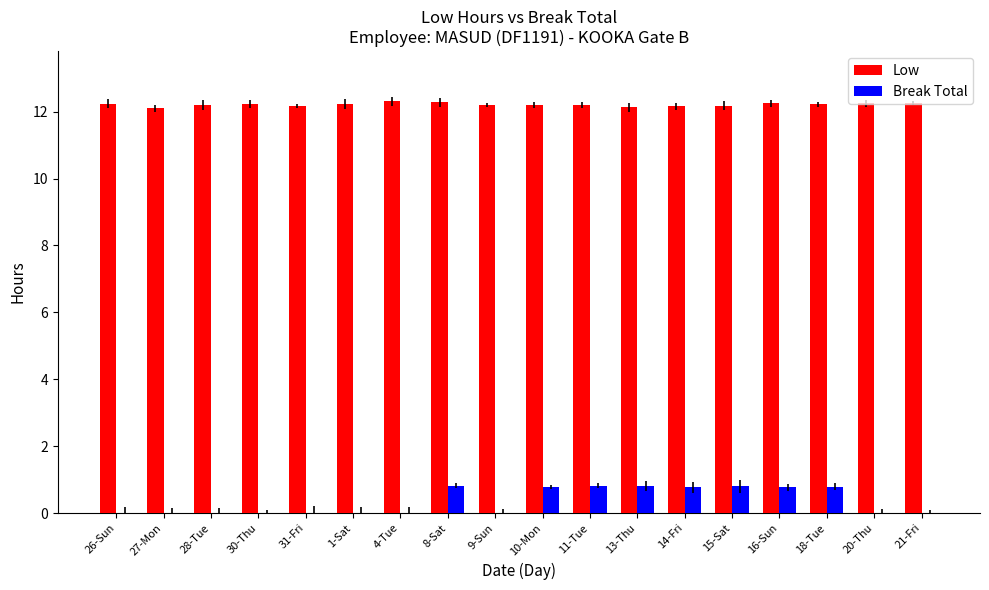

The value of Low at 11-Tue is 18.7. True or false?

False